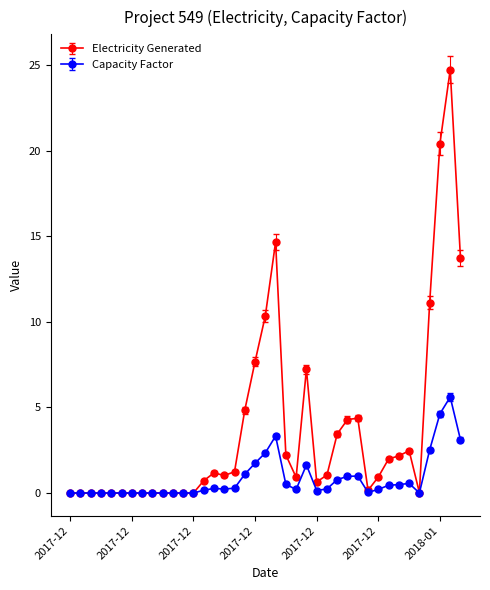

What is the highest value of the Electricity Generated series?

24.7